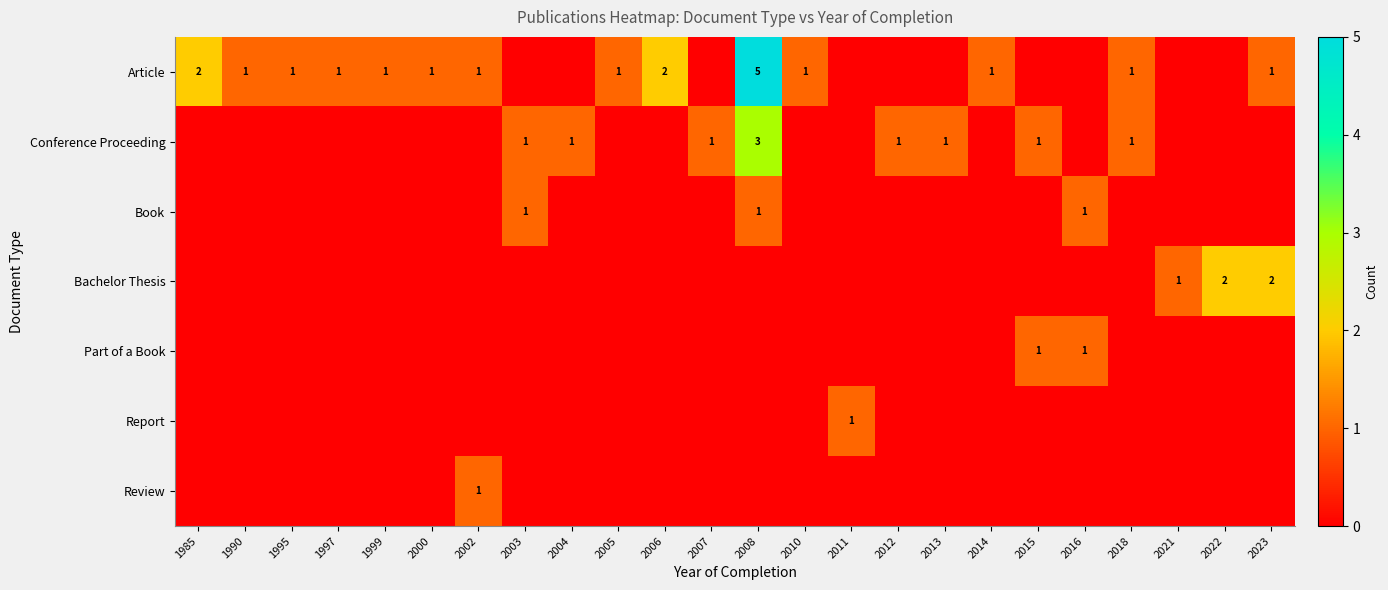

The Article series shows 2 at 1997. True or false?

False